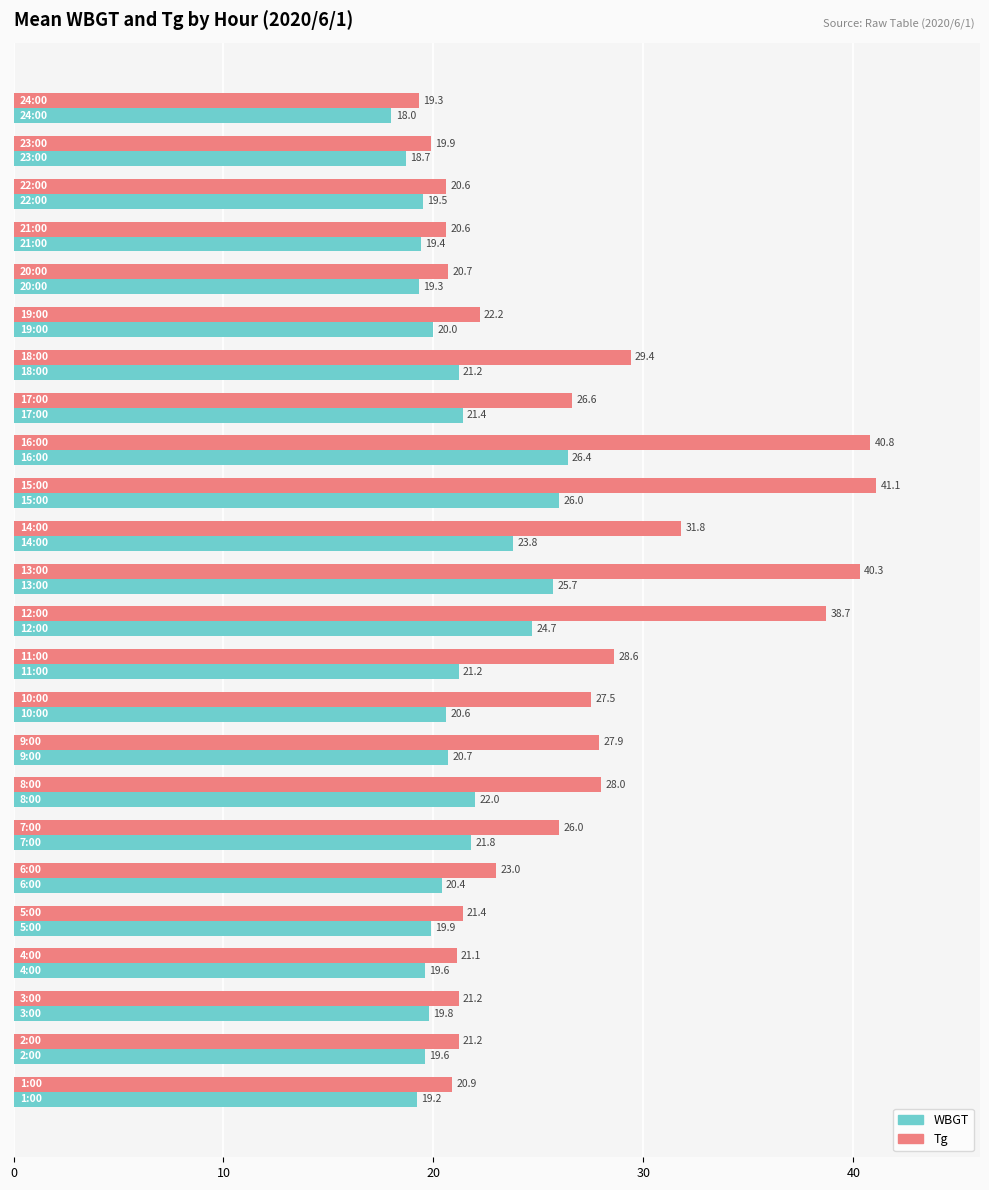

How many series are shown in this chart?

2